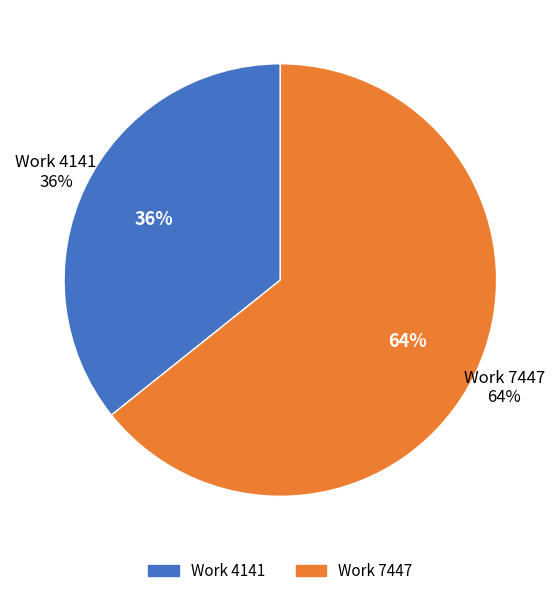

Rank the categories by value from lowest to highest.

Work 4141, Work 7447